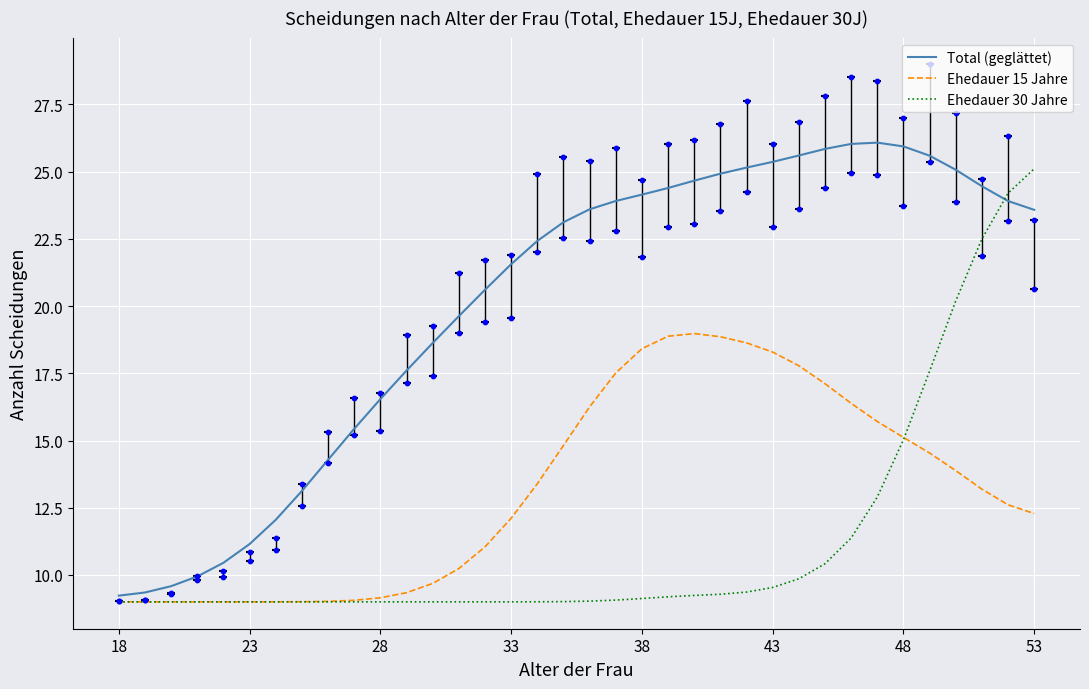

At how many categories does at least one series exceed 13?

29